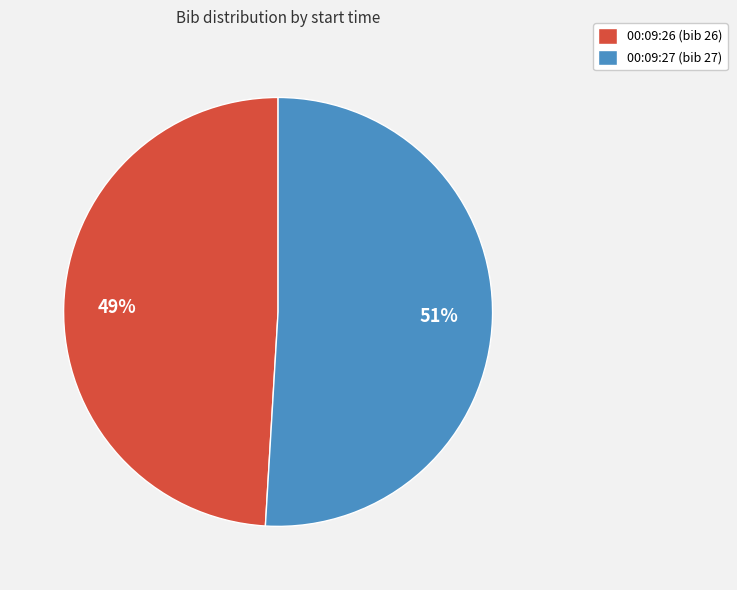

Between 00:09:26 and 00:09:27, which is larger?

00:09:27